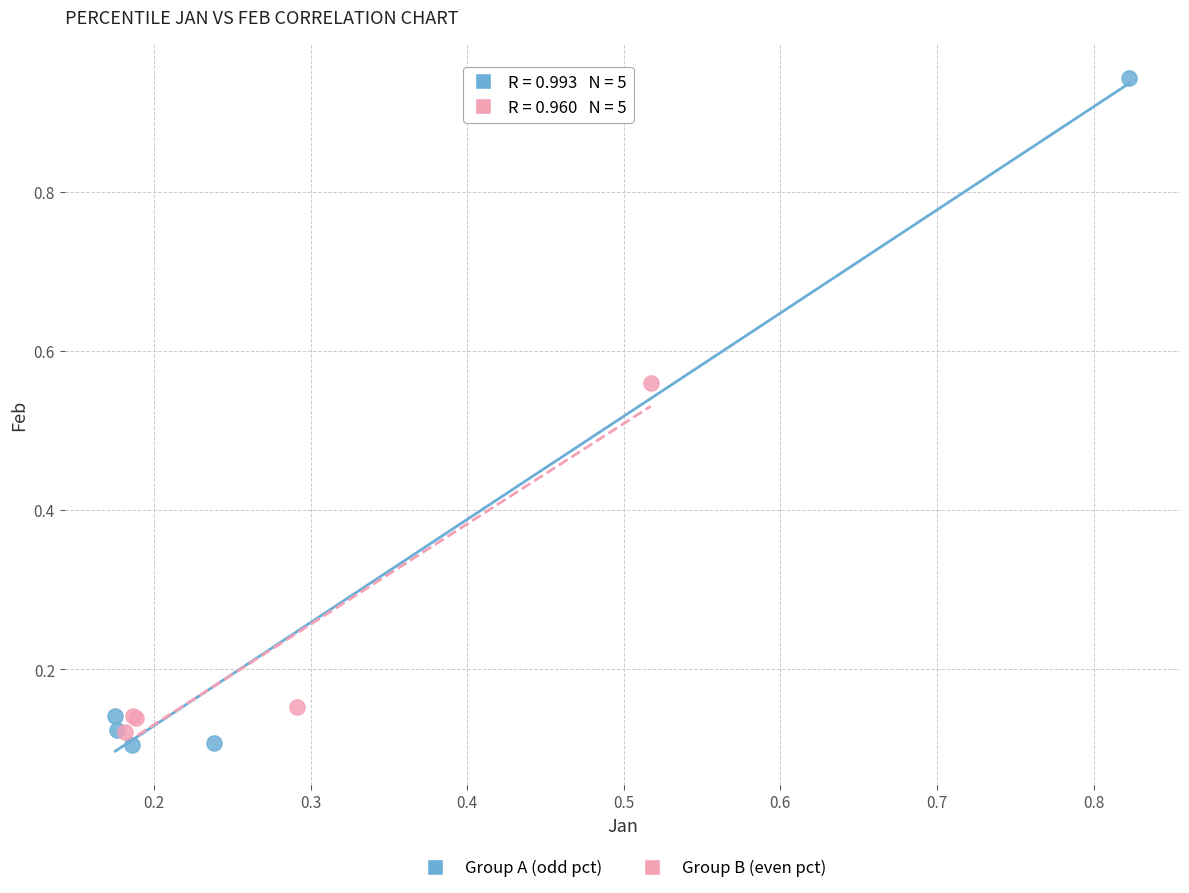

Which series reaches the maximum Y coordinate?

Group A (odd pct)